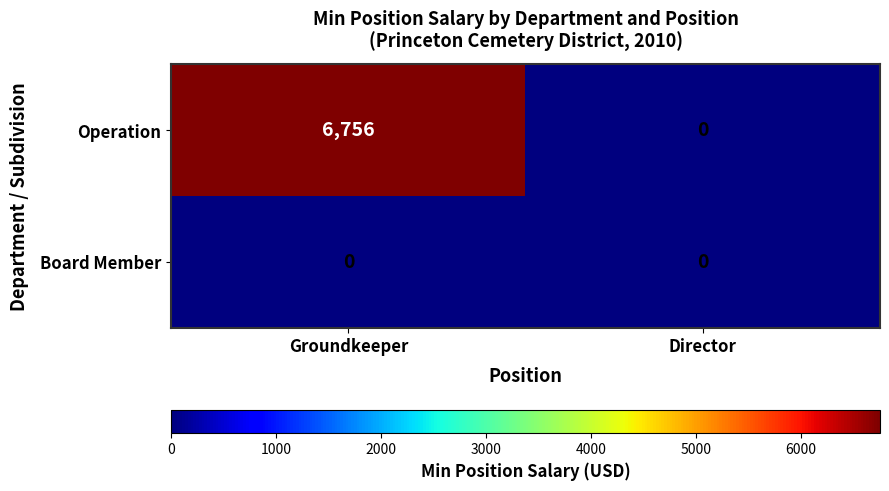

At how many categories does at least one series exceed 1967?

1